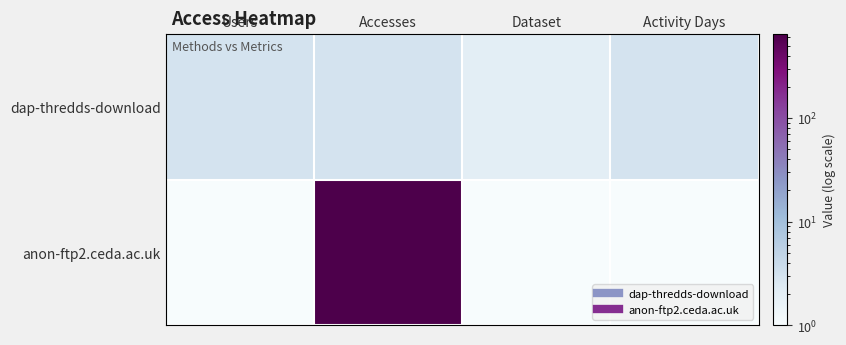

Between Accesses and Dataset, which is larger?

Accesses